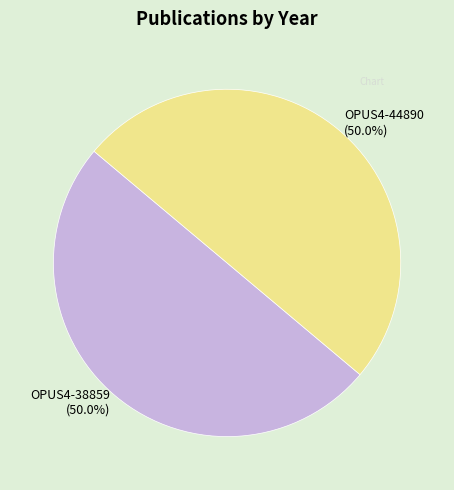

Is the sum of OPUS4-38859 and OPUS4-44890 greater than half?

Yes